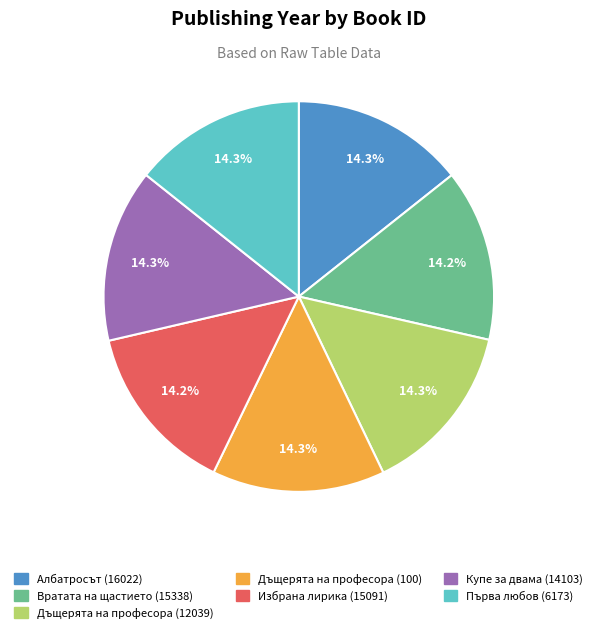

How many slices are in this pie chart?

7